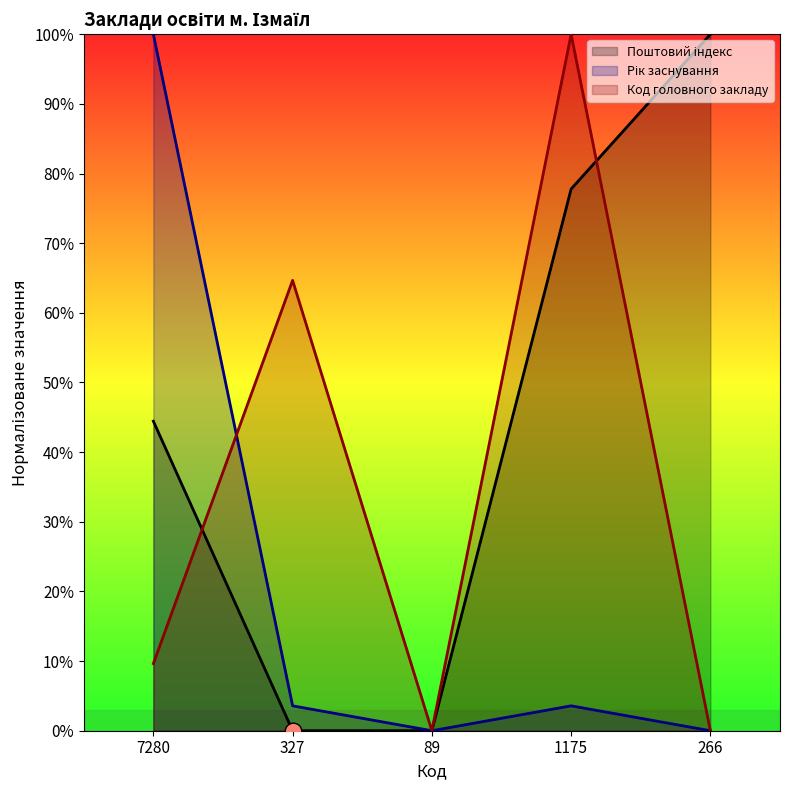

What is the total value across all series at 1175?

181.3